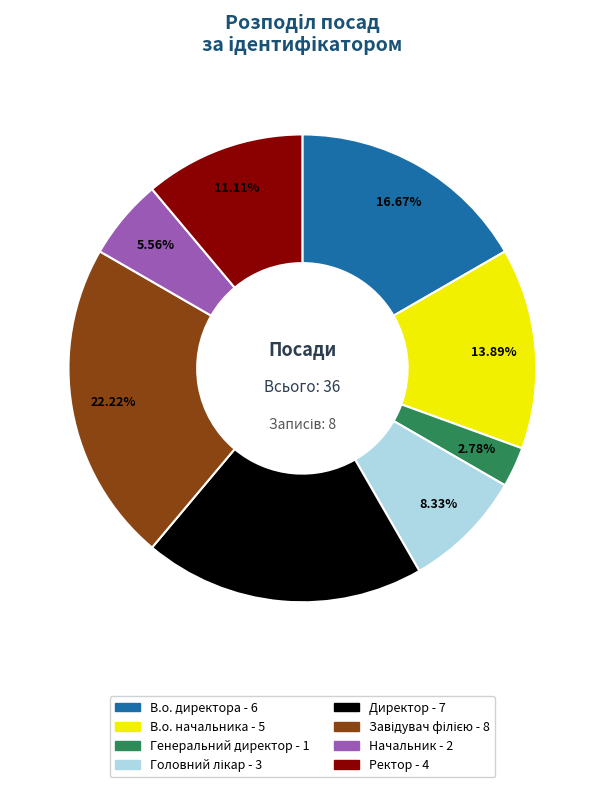

True or false: Начальник accounts for 1% of the total.

False